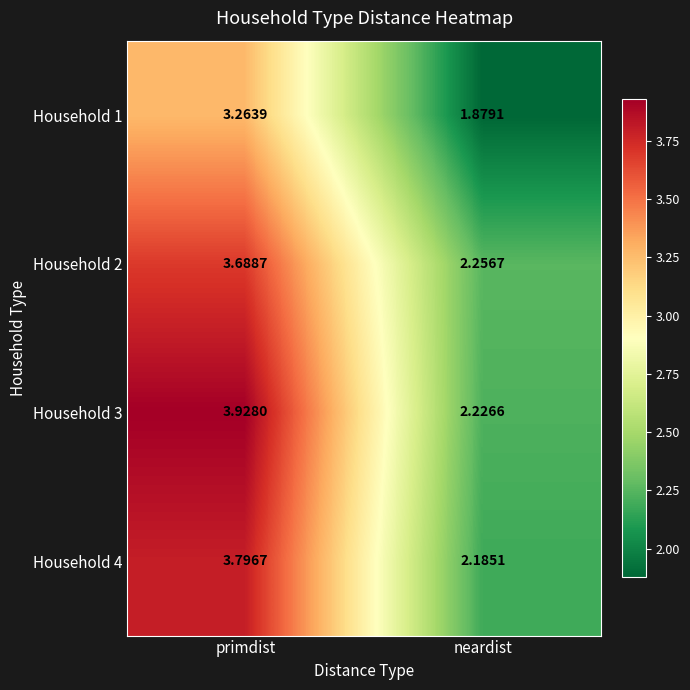

How many data points in Household 3 are above 3?

1